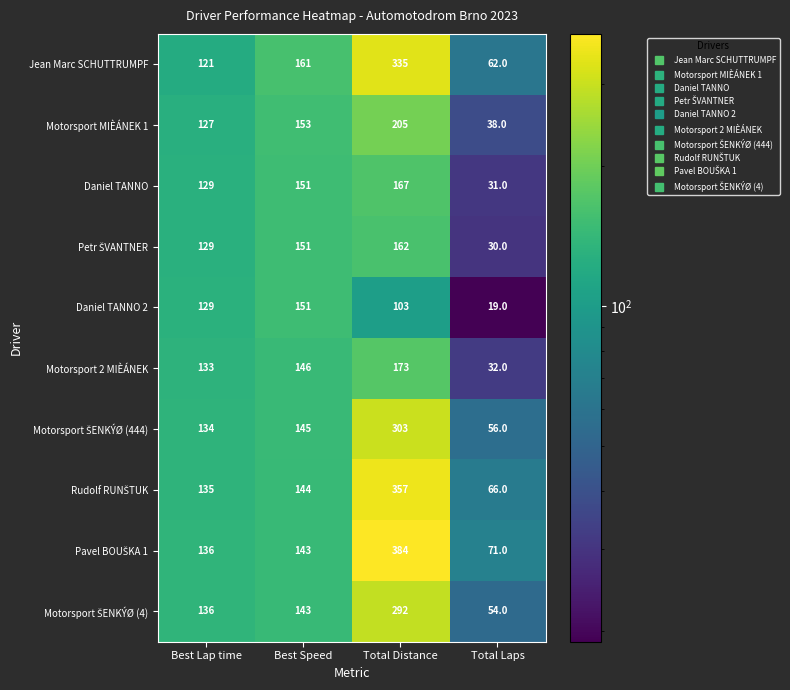

How many Motorsport MIÈÁNEK 1 values are between 127 and 205?

3